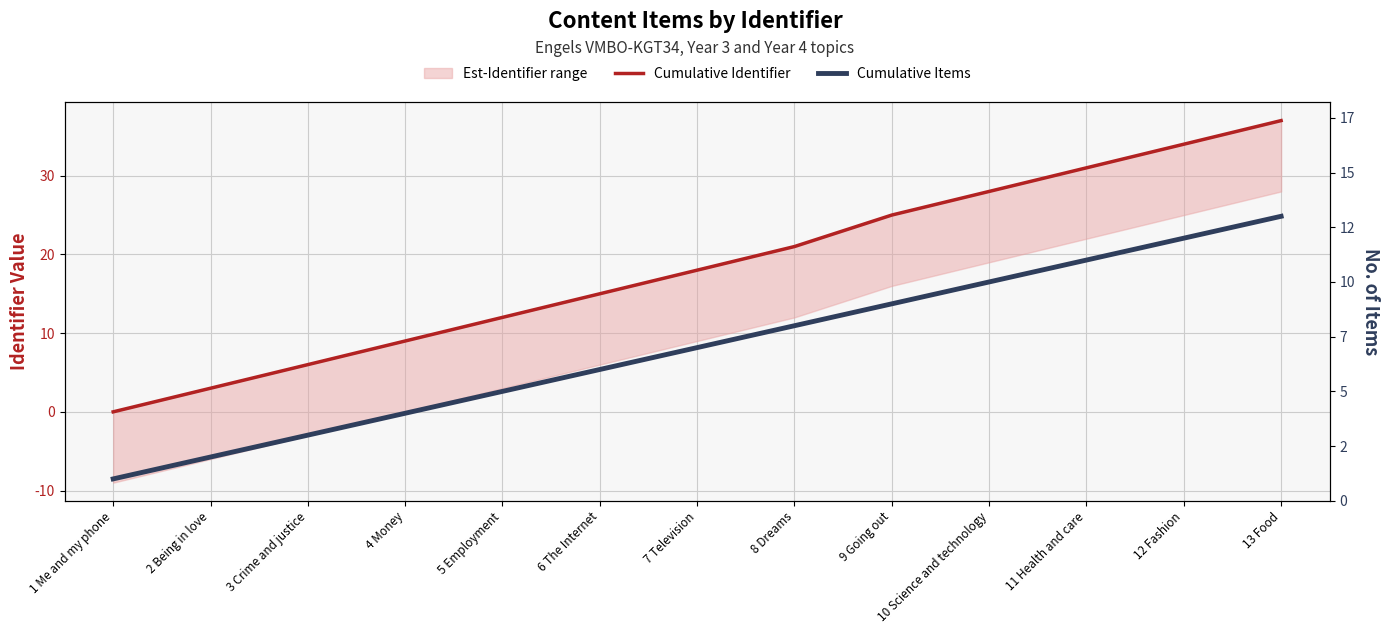

At which category is the sum across all series the highest?

13 Food